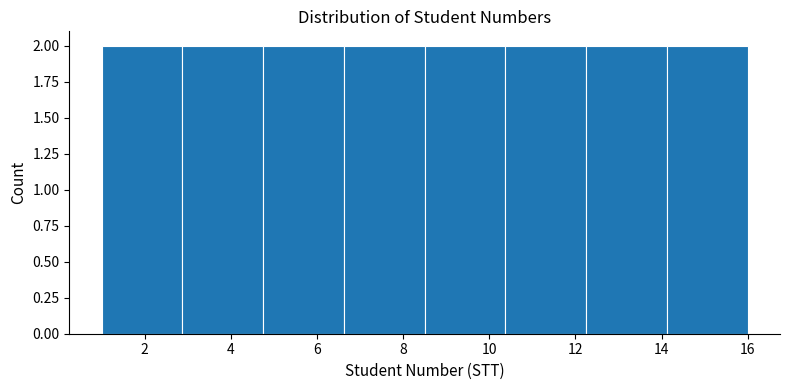

Reading left to right, transcribe this chart: for each bar, give the range it covers on the x-axis and its height. Neither the bar edges nor the heights are printed on the chart, so give them approximately, as read against the axes.

1.0 to 2.8: 2
2.8 to 4.8: 2
4.8 to 6.6: 2
6.6 to 8.6: 2
8.6 to 10.4: 2
10.4 to 12.2: 2
12.2 to 14.2: 2
14.2 to 16.0: 2